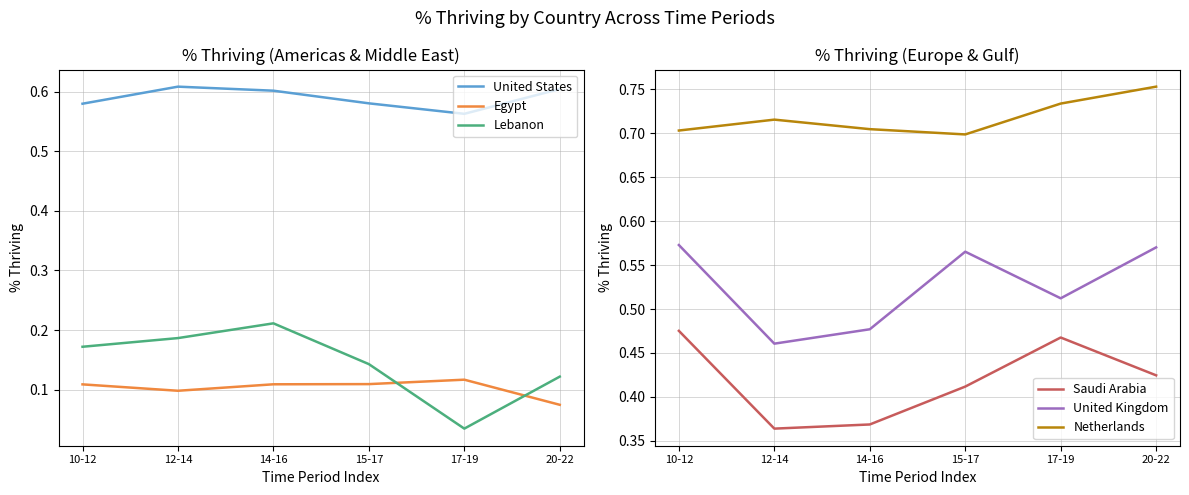

What is the label of the 1st point from the right?

20-22